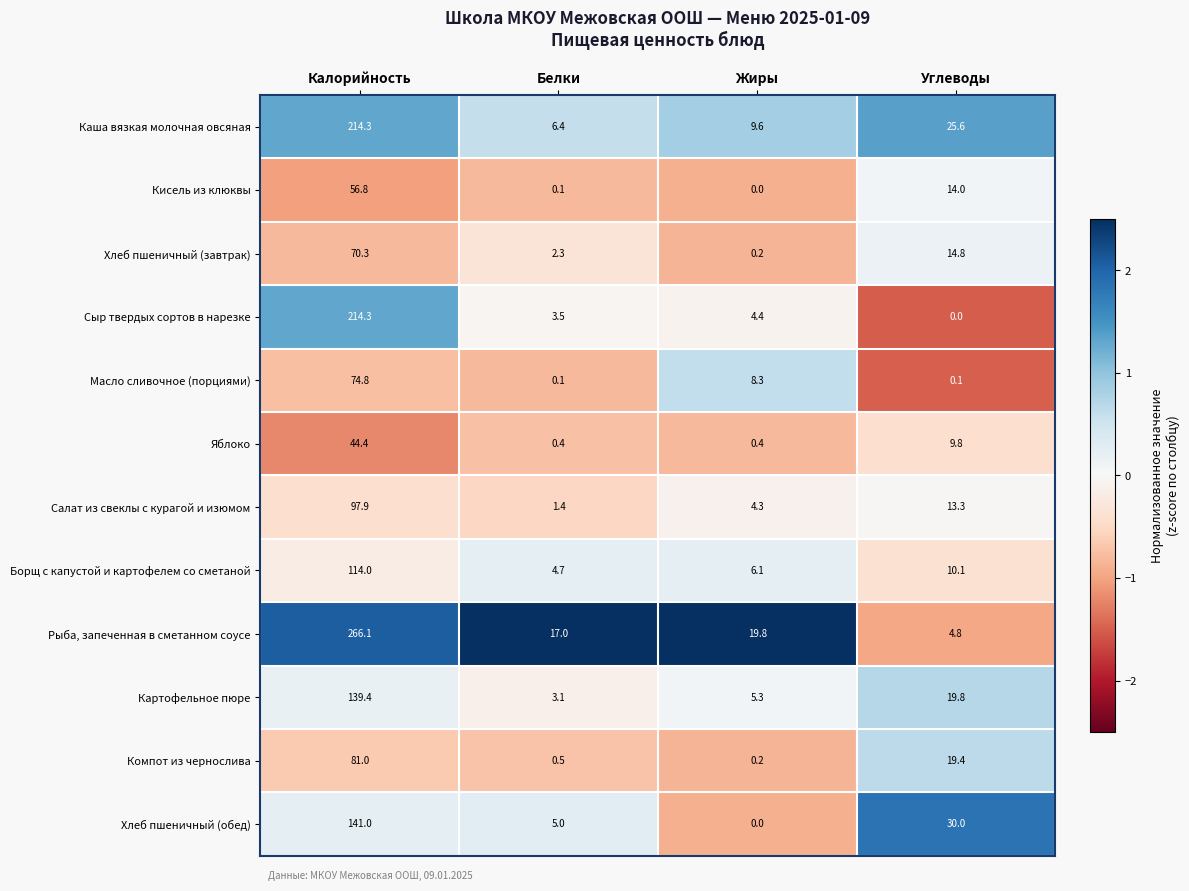

What is the smallest value displayed?

0.0